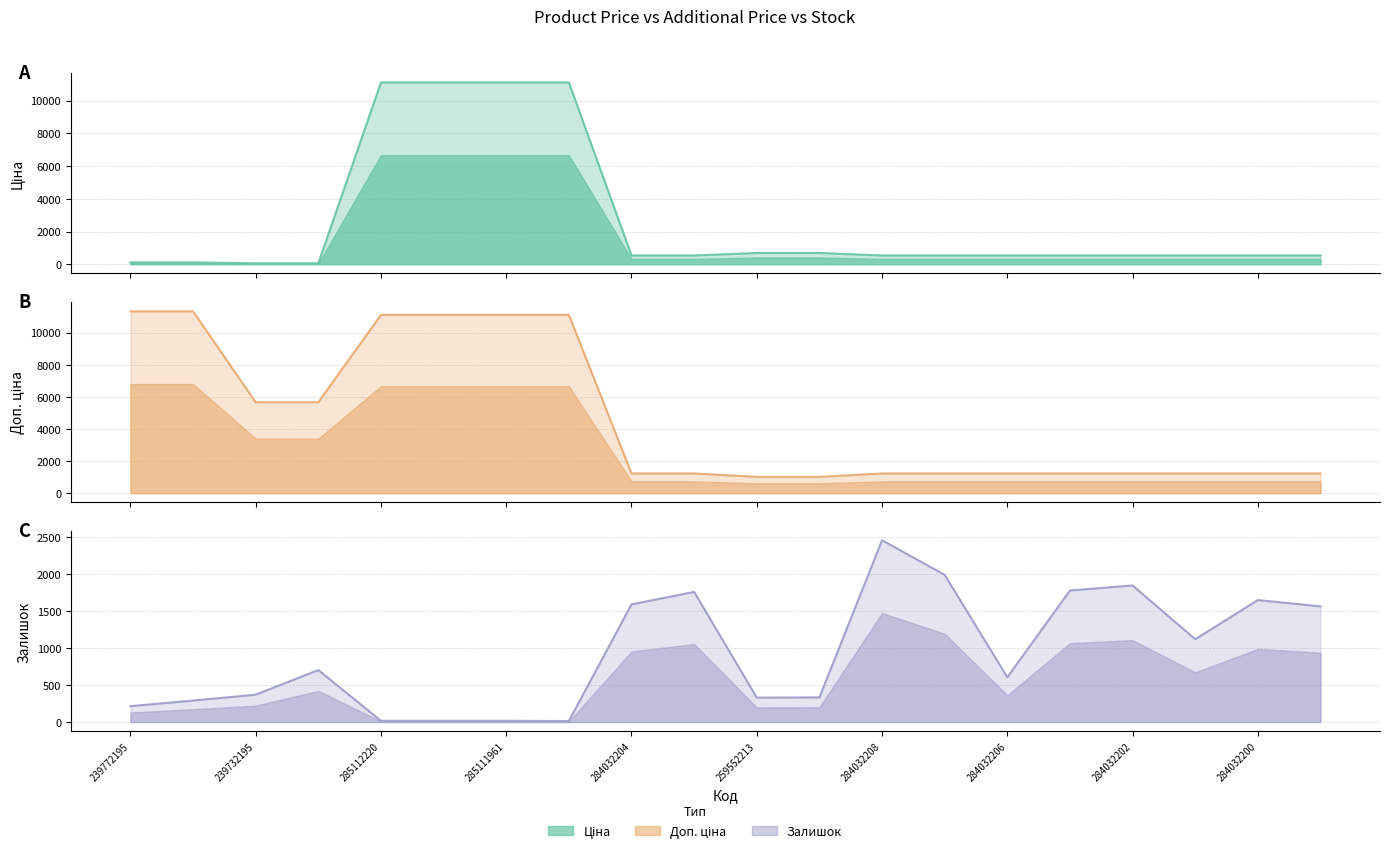

Reading left to right, what are all the values shown in this chart?

Ціна: 113.3	113.3	56.7	56.7	11113.6	11113.6	11113.6	11113.6	535.4	535.4	689.1	689.1	535.4	535.4	535.4	535.4	535.4	535.4	535.4	535.4
Доп. ціна: 11334.0	11334.0	5667.0	5667.0	11113.6	11113.6	11113.6	11113.6	1227.2	1227.2	1017.8	1017.8	1227.2	1227.2	1227.2	1227.2	1227.2	1227.2	1227.2	1227.2
Залишок: 215.0	290.0	370.0	702.0	17.0	17.0	17.0	14.0	1588.0	1756.0	330.0	333.0	2453.0	1986.0	605.0	1775.0	1843.0	1118.0	1646.0	1561.0